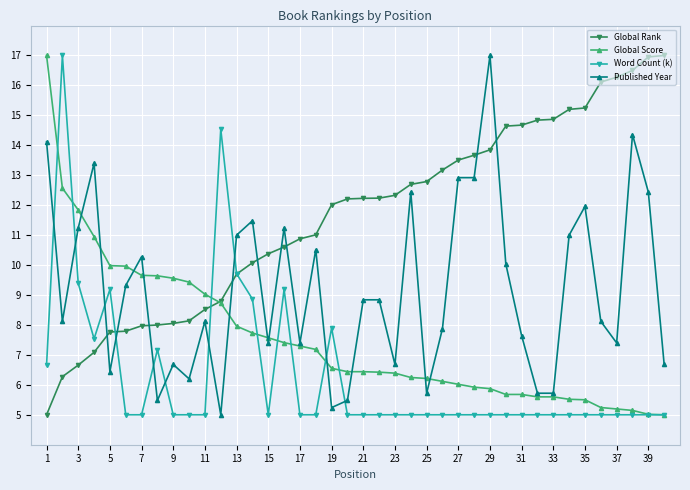

Rank the series by their average value, from highest to lowest.

Global Rank, Published Year, Global Score, Word Count (k)